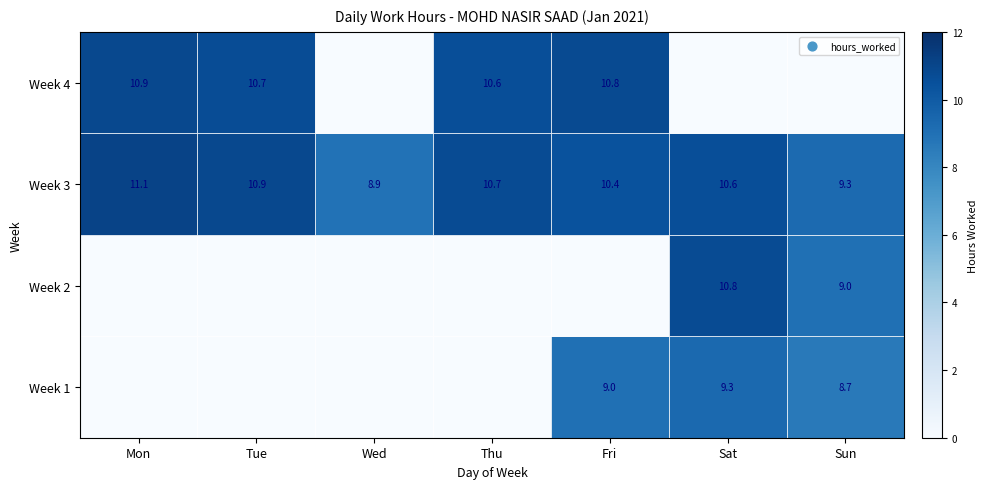

At which label is Week 3 closest to 10?

Fri